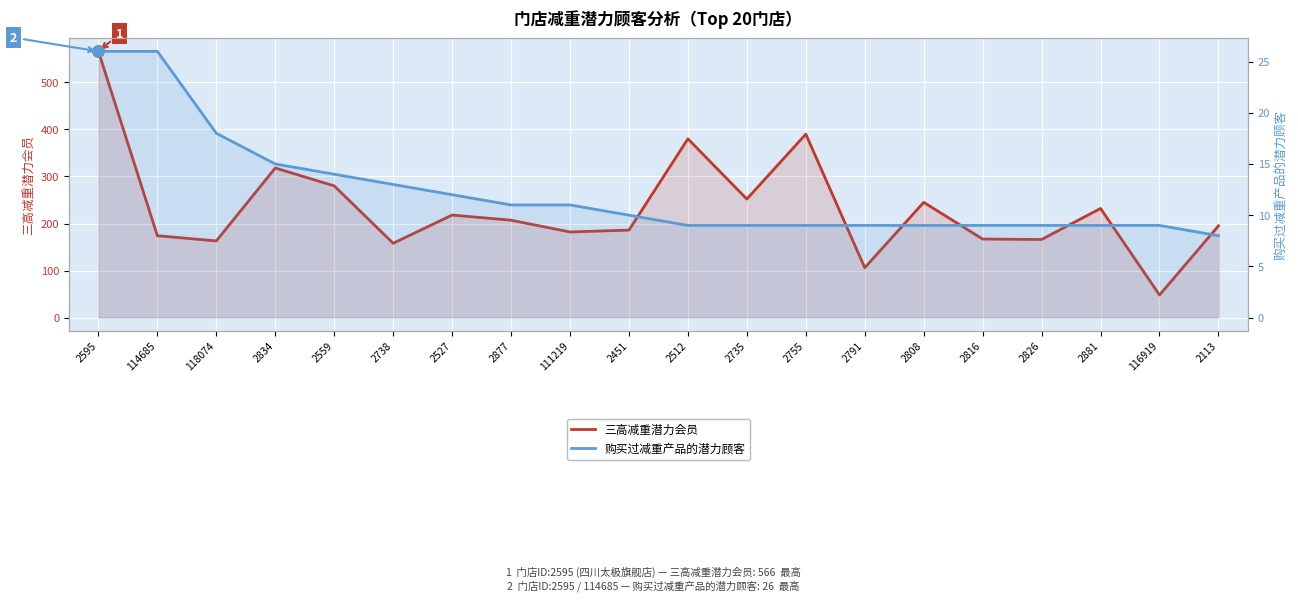

What is the maximum value for 三高减重潜力会员?

566